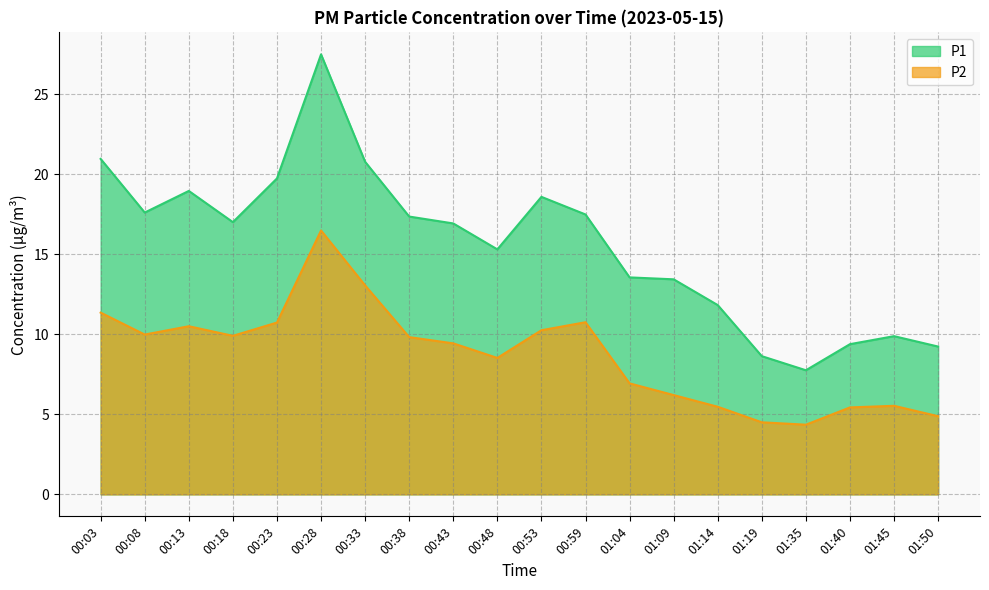

What is the label of the 18th point from the left?

01:40